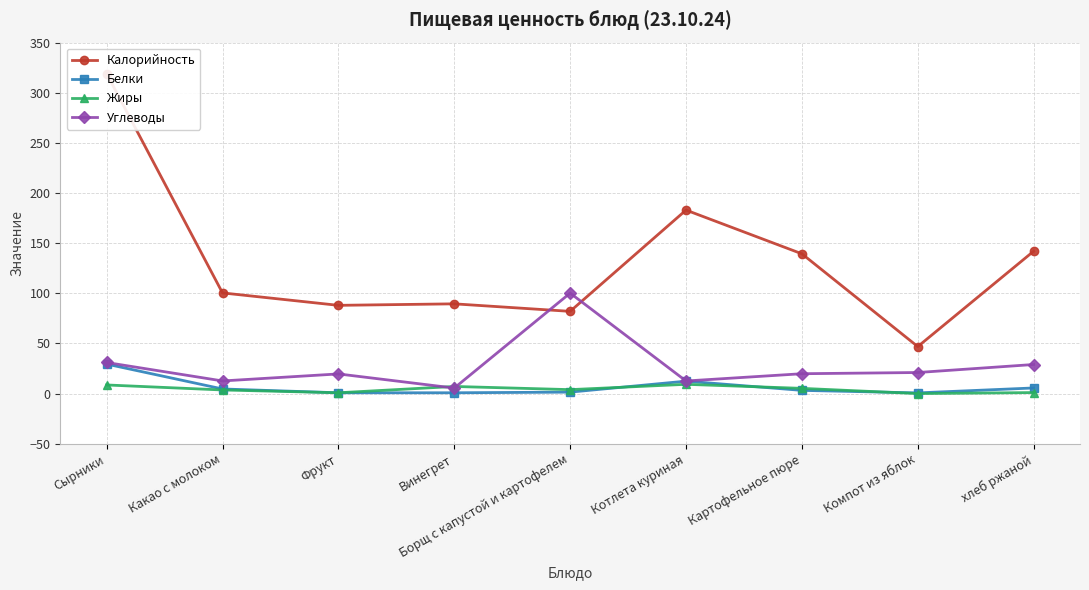

What is the label of the 8th point from the left?

Компот из яблок